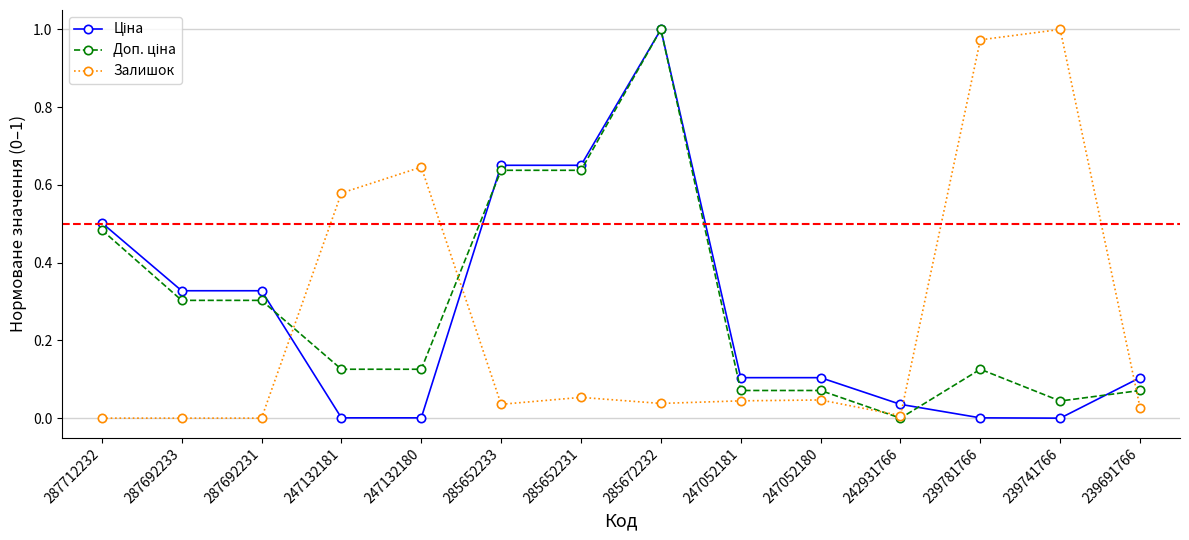

What position from the left is 247052181?

9